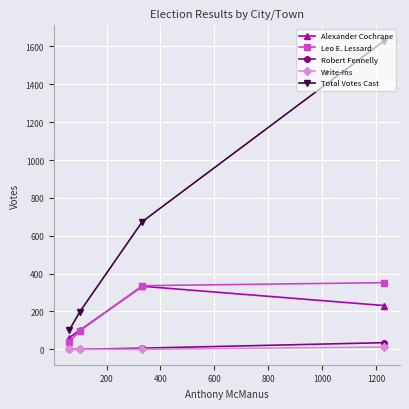

At how many categories does at least one series exceed 130?

3